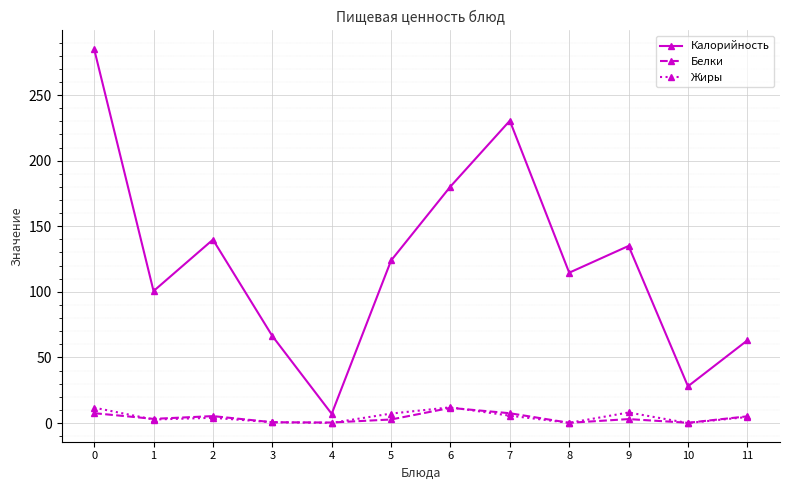

What is the total value across all series at 6?

203.8